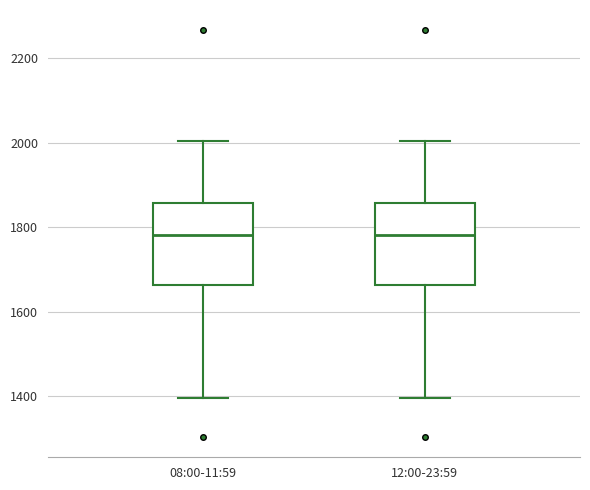

Reading left to right, transcribe this box plot: for each box, give where its median line is, the range the box spans, and where its two whiskers end, as read against the y-axis. The values are not printed on the chart, so give them approximately, as read against the axis.

08:00-11:59: median 1780, box 1660 to 1860, whiskers 1400 to 2000
12:00-23:59: median 1780, box 1660 to 1860, whiskers 1400 to 2000